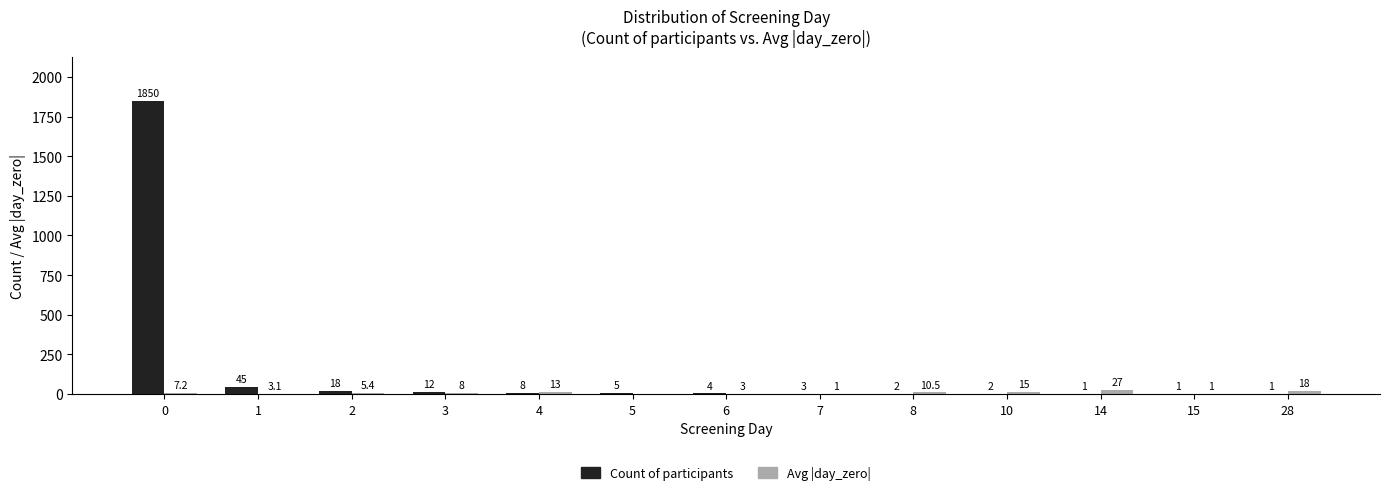

How many values in the Avg |day_zero| series exceed 7?

7